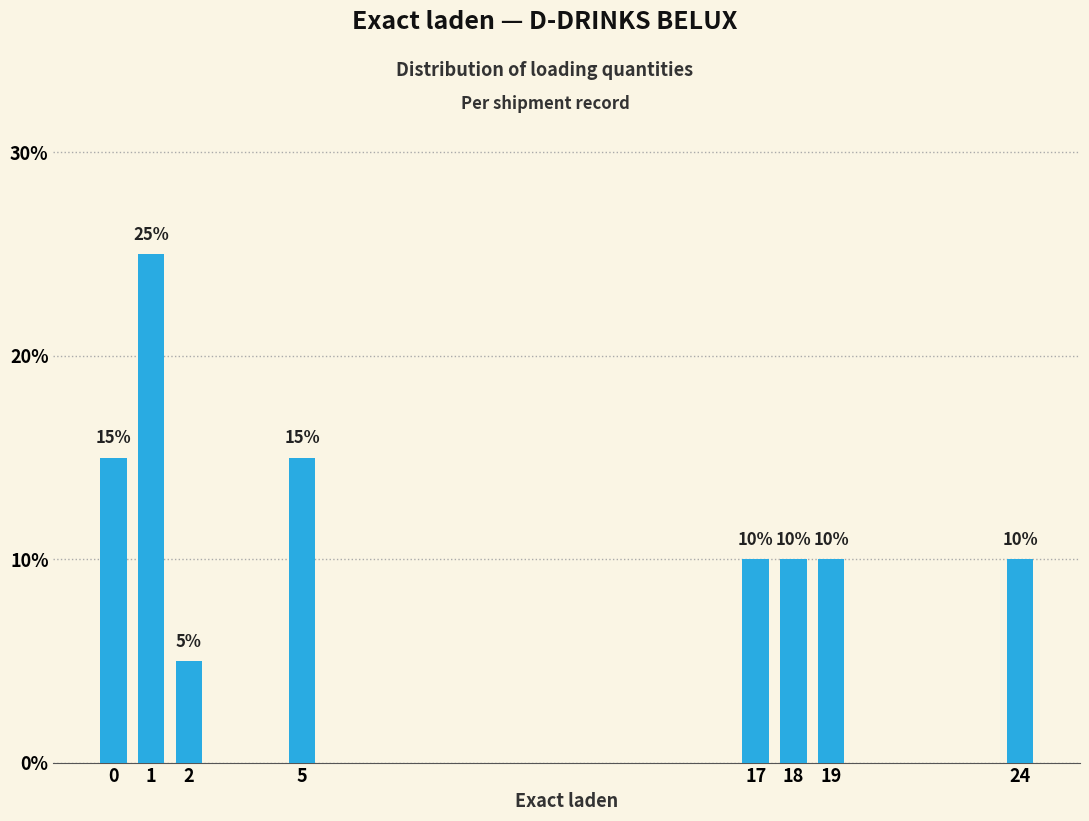

Reading left to right, list all the values displayed in this chart.

0=15	1=25	2=5	5=15	17=10	18=10	19=10	24=10